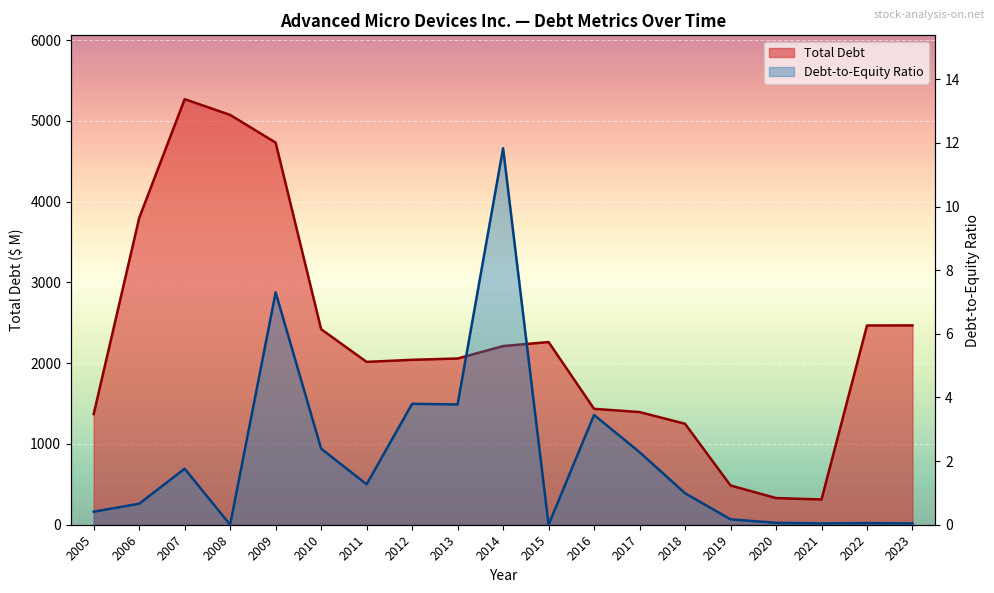

Reading left to right, what are all the values shown in this chart?

Total Debt: 2005=1370.0	2006=3797.0	2007=5269.0	2008=5074.0	2009=4731.0	2010=2421.0	2011=2016.0	2012=2042.0	2013=2058.0	2014=2212.0	2015=2262.0	2016=1435.0	2017=1395.0	2018=1250.0	2019=486.0	2020=330.0	2021=313.0	2022=2467.0	2023=2468.0
Debt-to-Equity Ratio: 2005=0.4	2006=0.7	2007=1.8	2008=0.0	2009=7.3	2010=2.4	2011=1.3	2012=3.8	2013=3.8	2014=11.8	2015=0.0	2016=3.5	2017=2.3	2018=1.0	2019=0.2	2020=0.1	2021=0.0	2022=0.1	2023=0.0